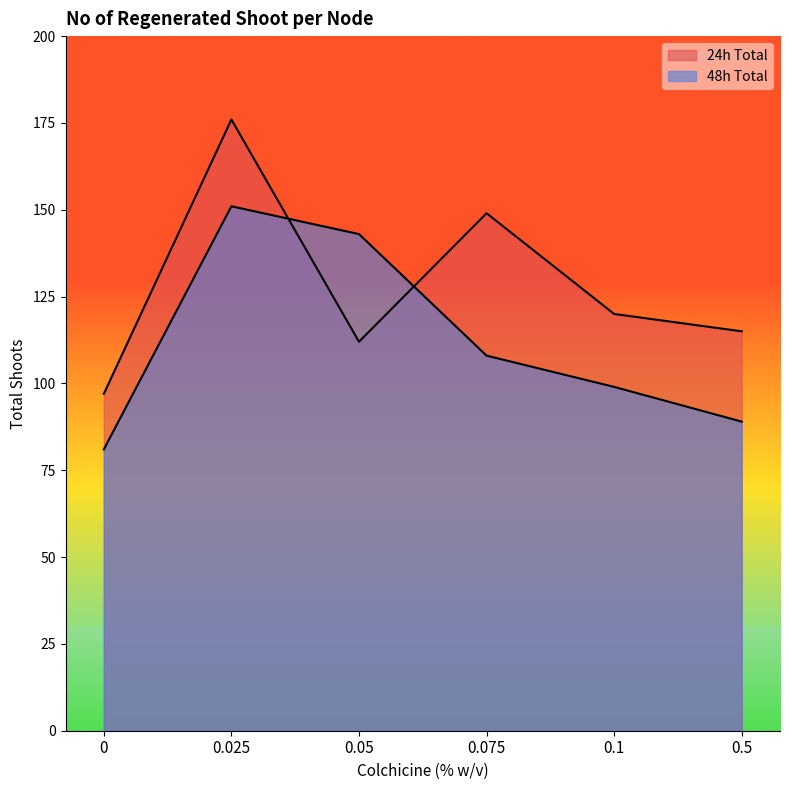

Count the number of categories in the chart.

6